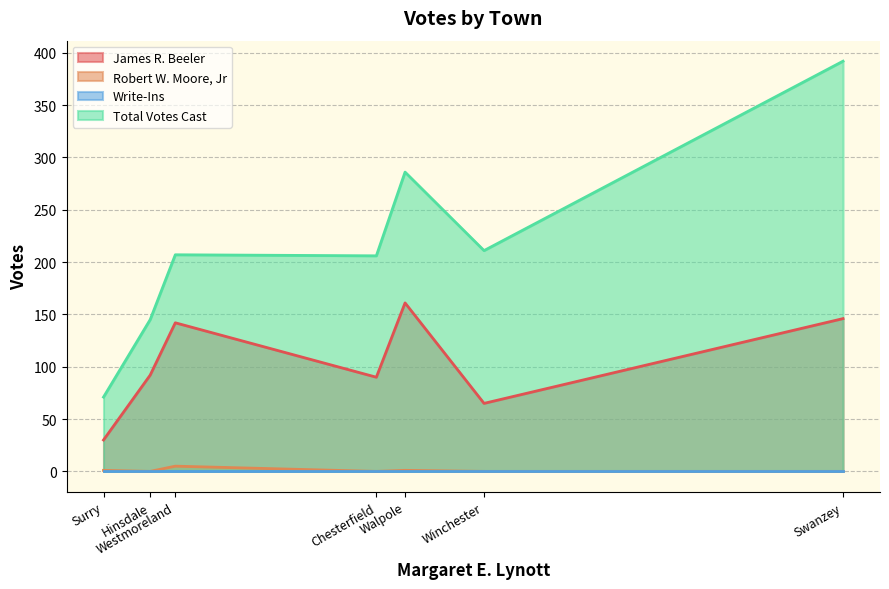

Which series has the widest spread of values?

Total Votes Cast